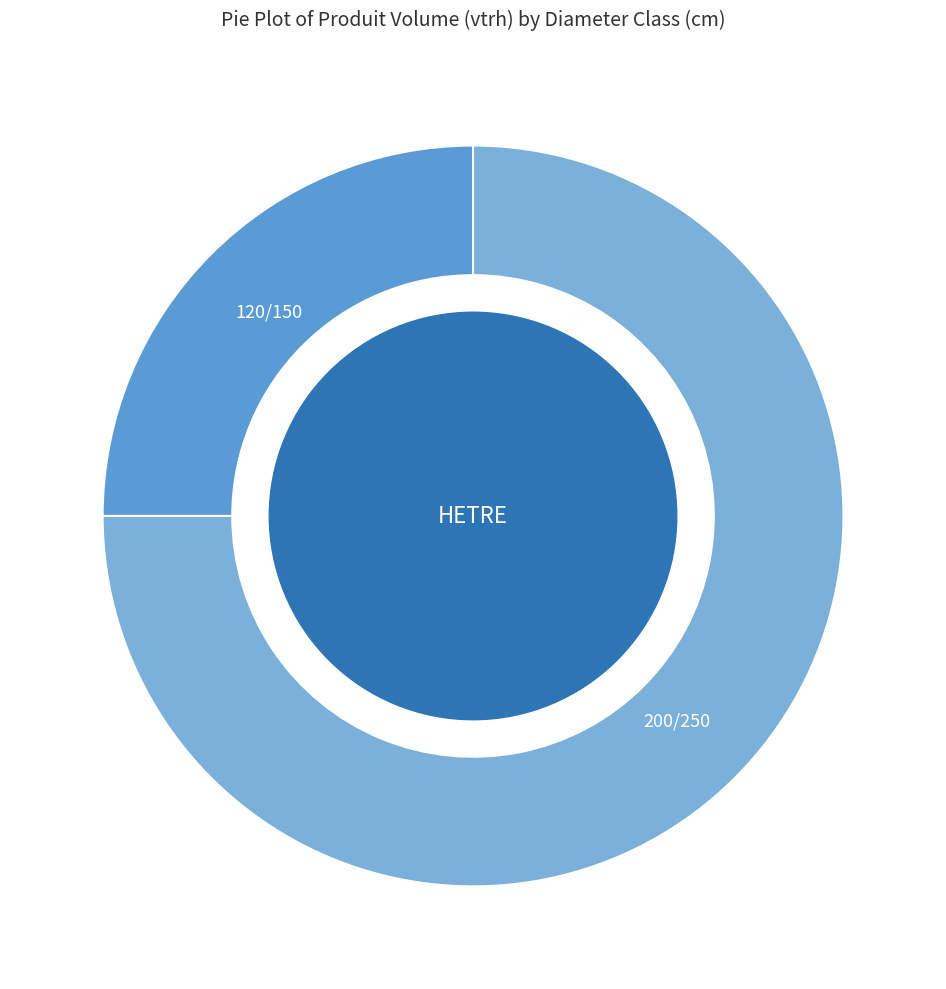

Which slice is the smallest?

120/150